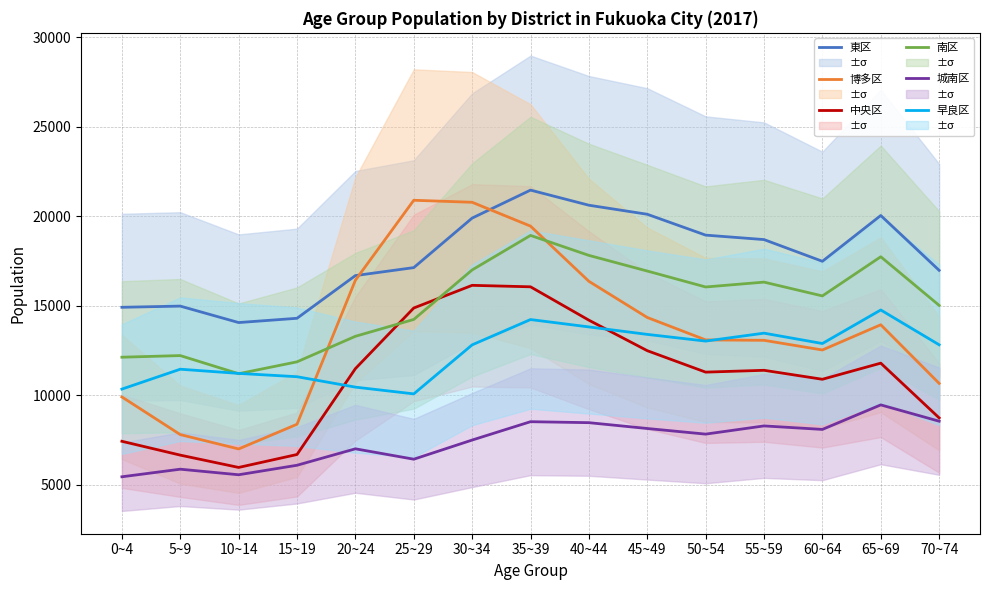

The value of 早良区 at 15~19 is 3606. True or false?

False